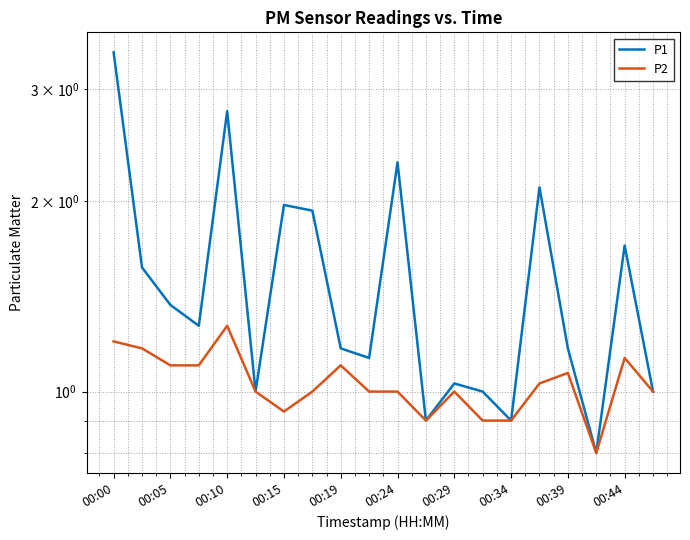

How many values in the P2 series exceed 1?

9